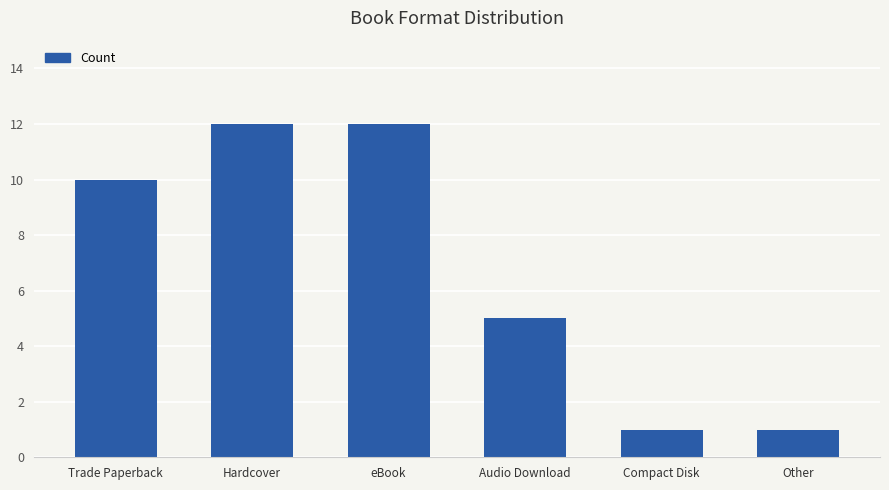

What is the label of the 2nd bar from the left?

Hardcover